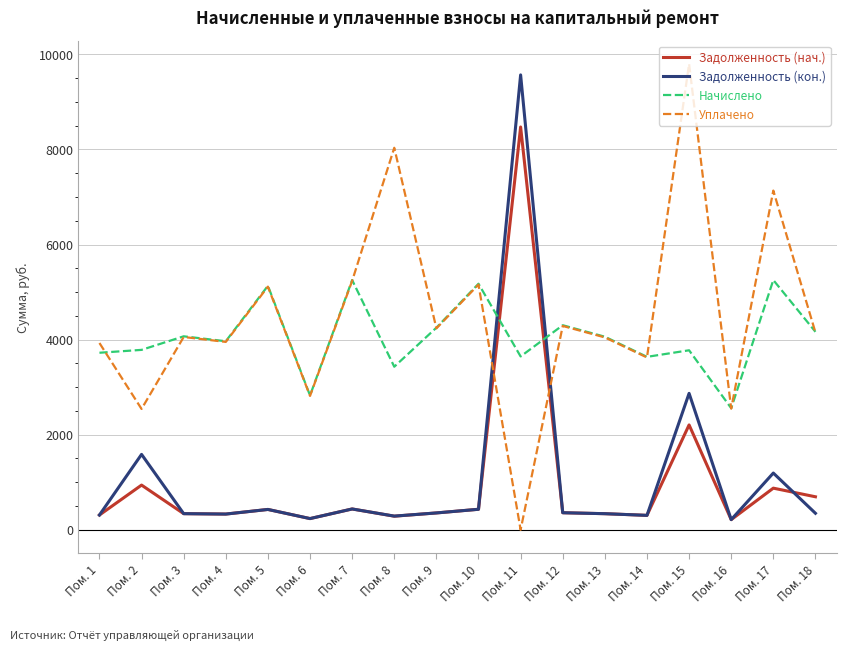

What is the difference between the Задолженность (кон.) values at Пом. 17 and Пом. 1?

882.8